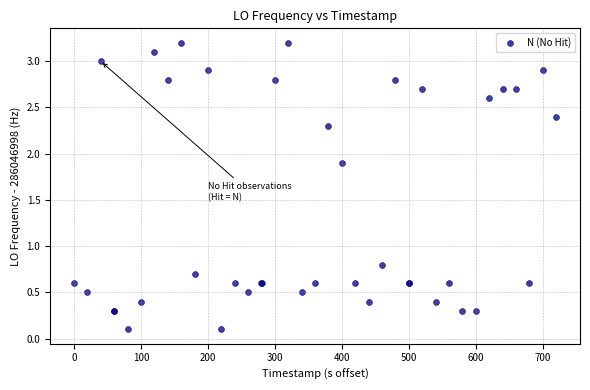

What Y value in the scatter plot is closest to 1?

0.8